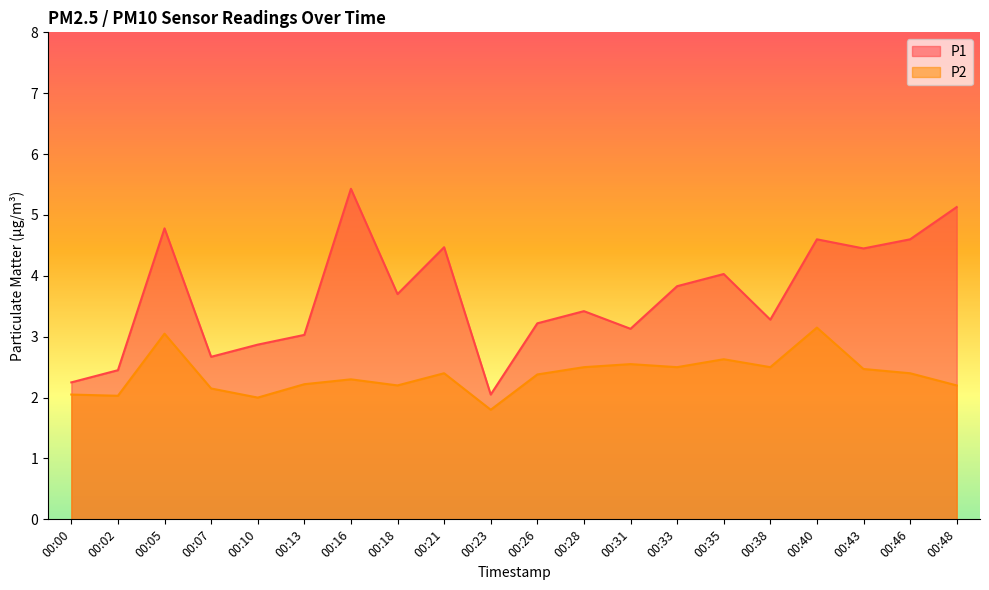

Is it true that P1 equals 3.0 at 00:13?

True